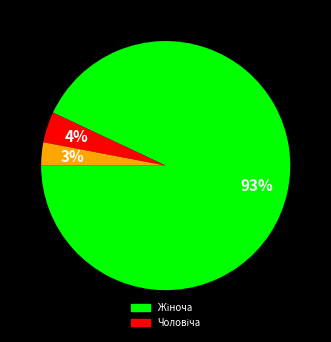

To the nearest percent, what is the difference between the largest and smallest slice percentages?

90%